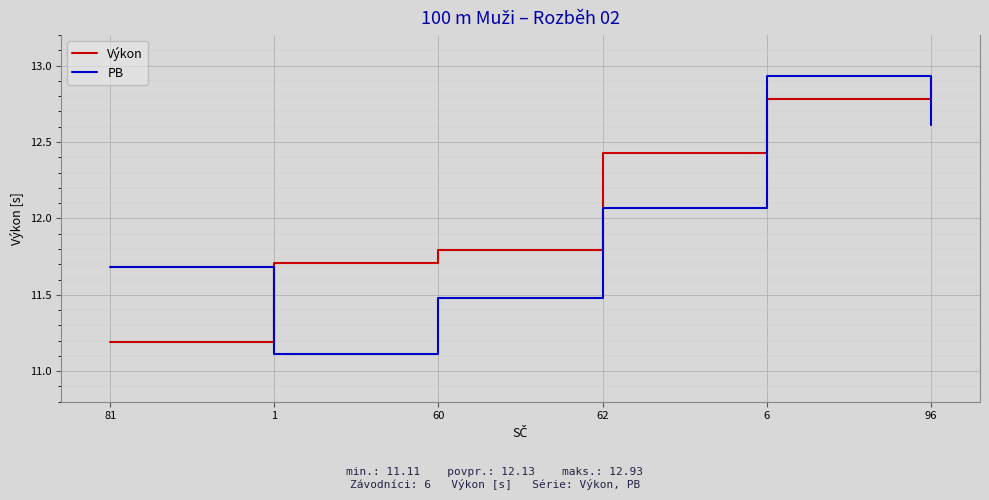

At which category is the sum across all series the highest?

6